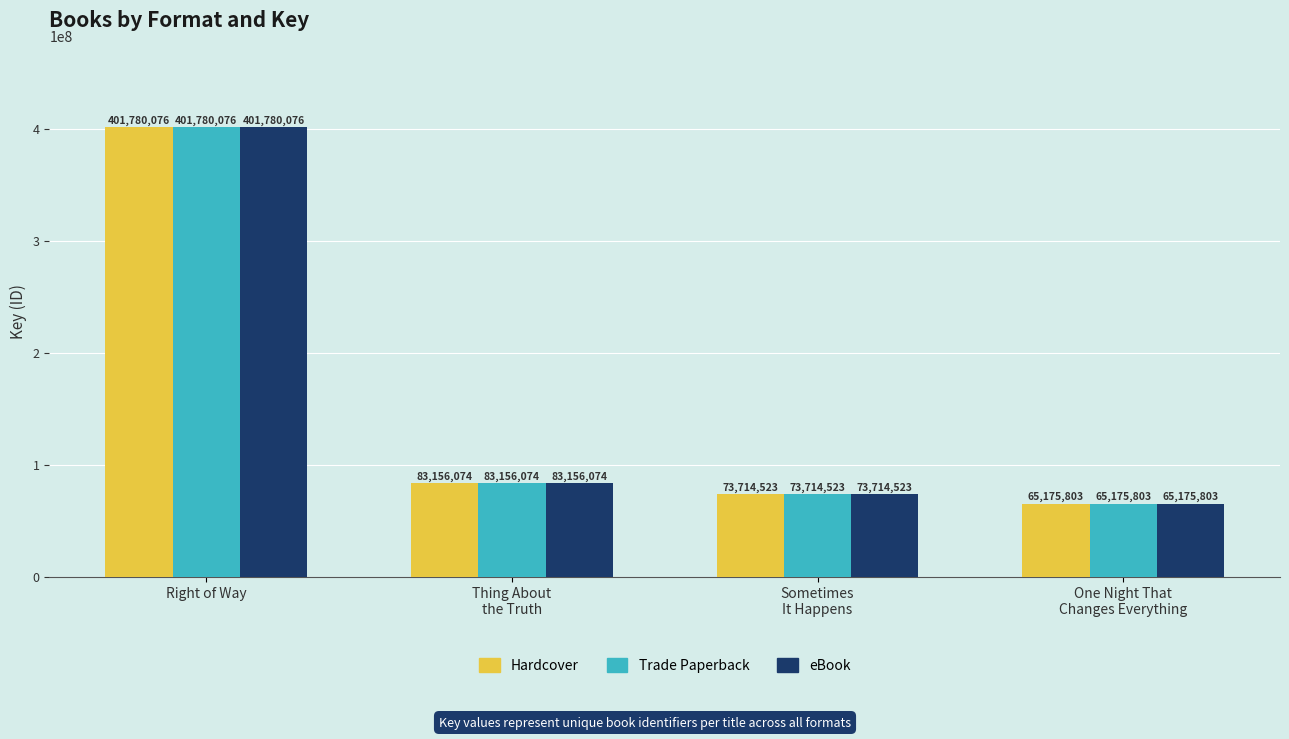

Which category has the highest value in the Hardcover series?

Right of Way